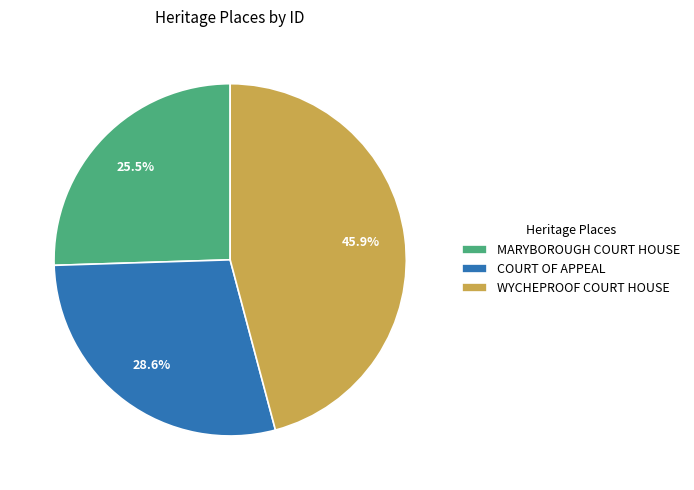

What percentage is the COURT OF APPEAL slice, to the nearest percent?

29%